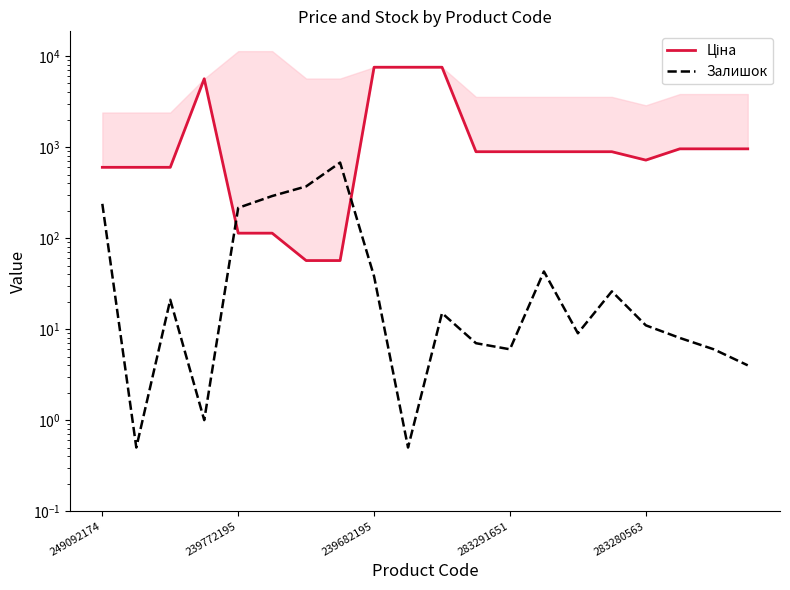

How many lines are shown in the chart?

2